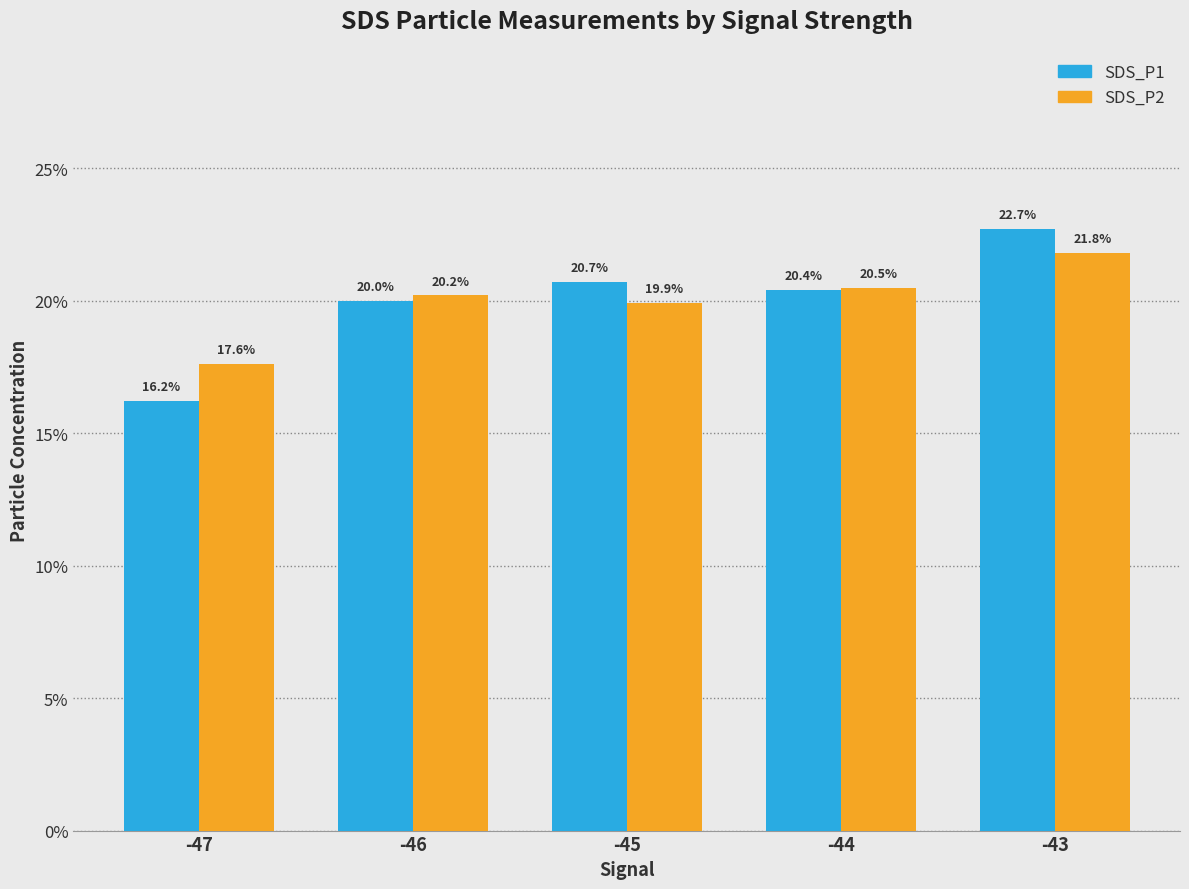

At which label is SDS_P2 closest to 19?

-45